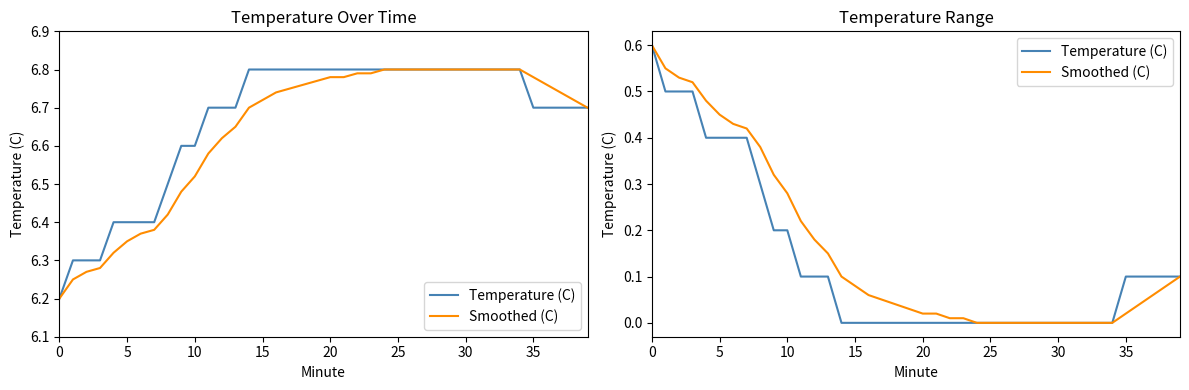

The value of Temperature (C) at 38 is 0.0. True or false?

False